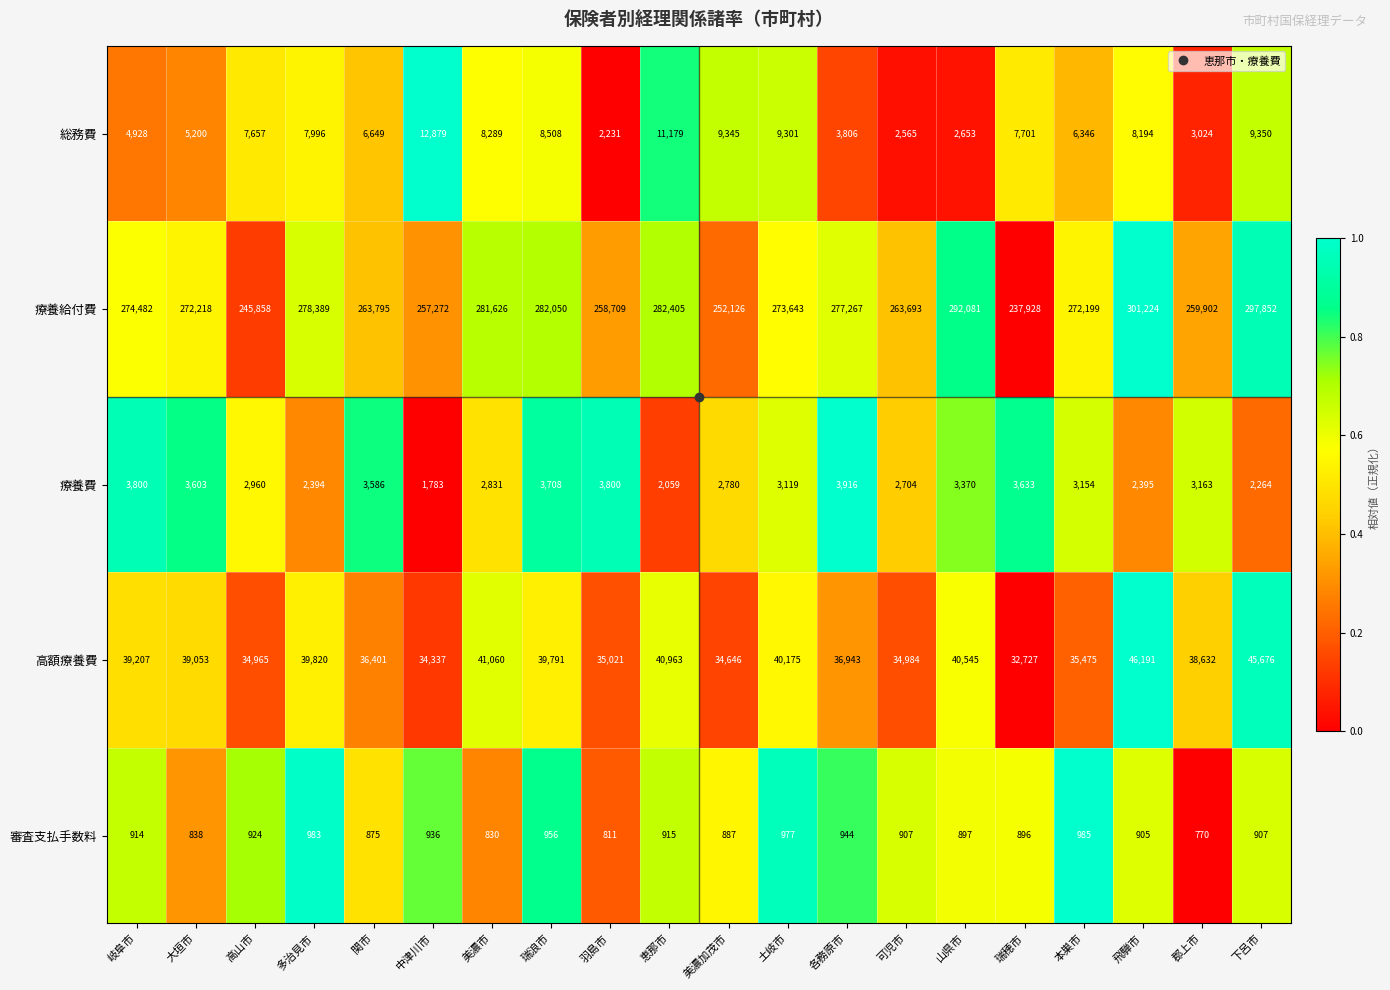

The 療養費 series shows 1499 at 飛騨市. True or false?

False